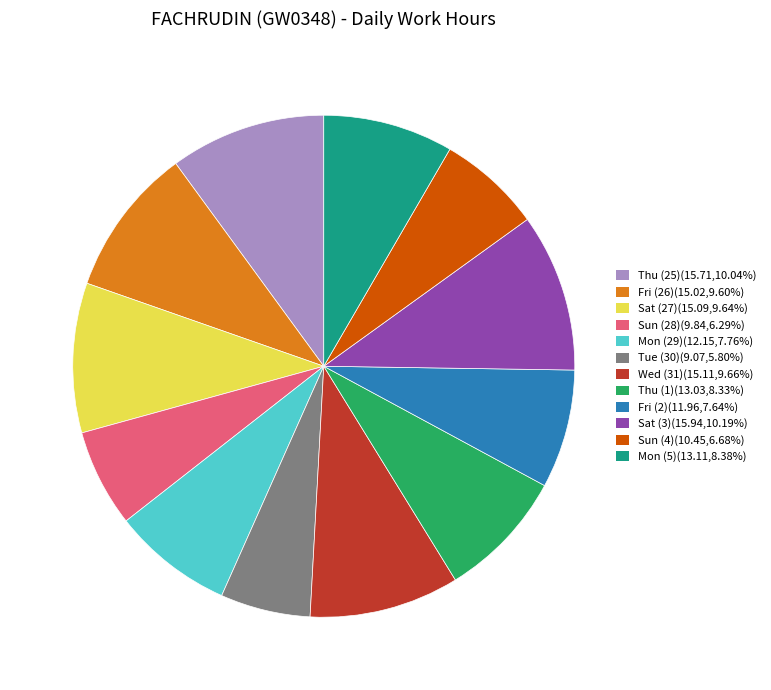

Does Sat (3) account for over 50% of the chart?

No